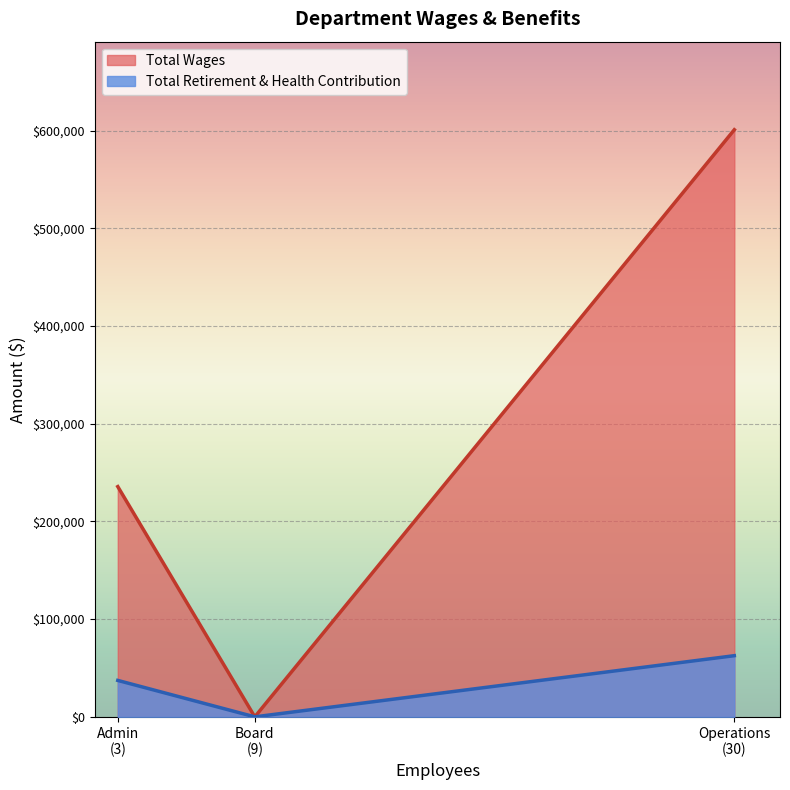

What is the total value across all series at Admin?

272902